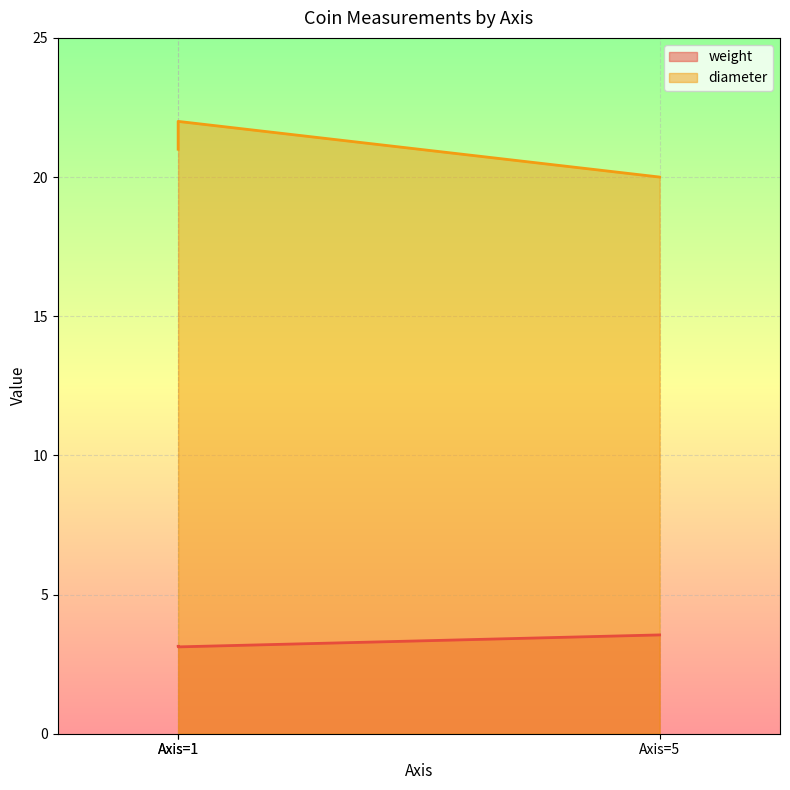

List the series in order of their overall mean, highest first.

diameter, weight